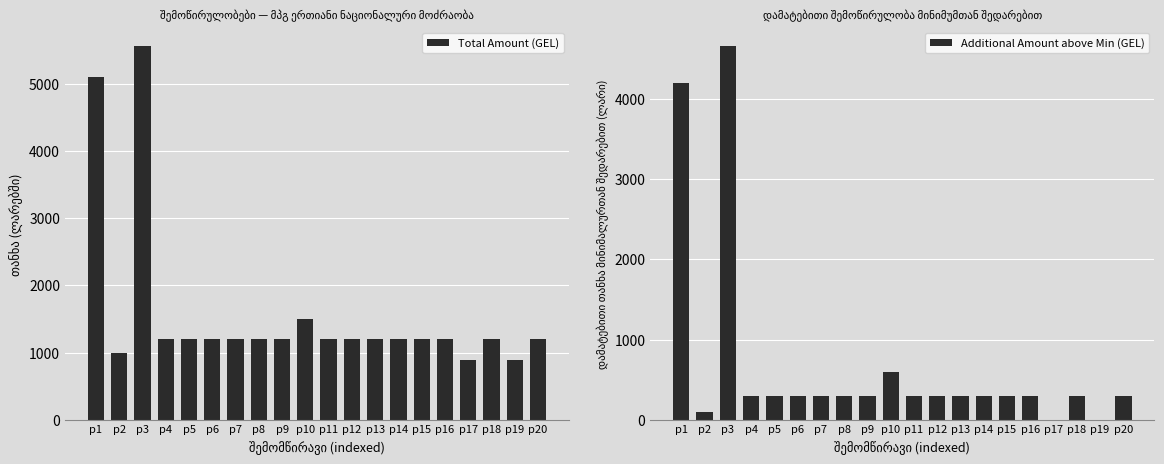

How many bars are there in total?

40